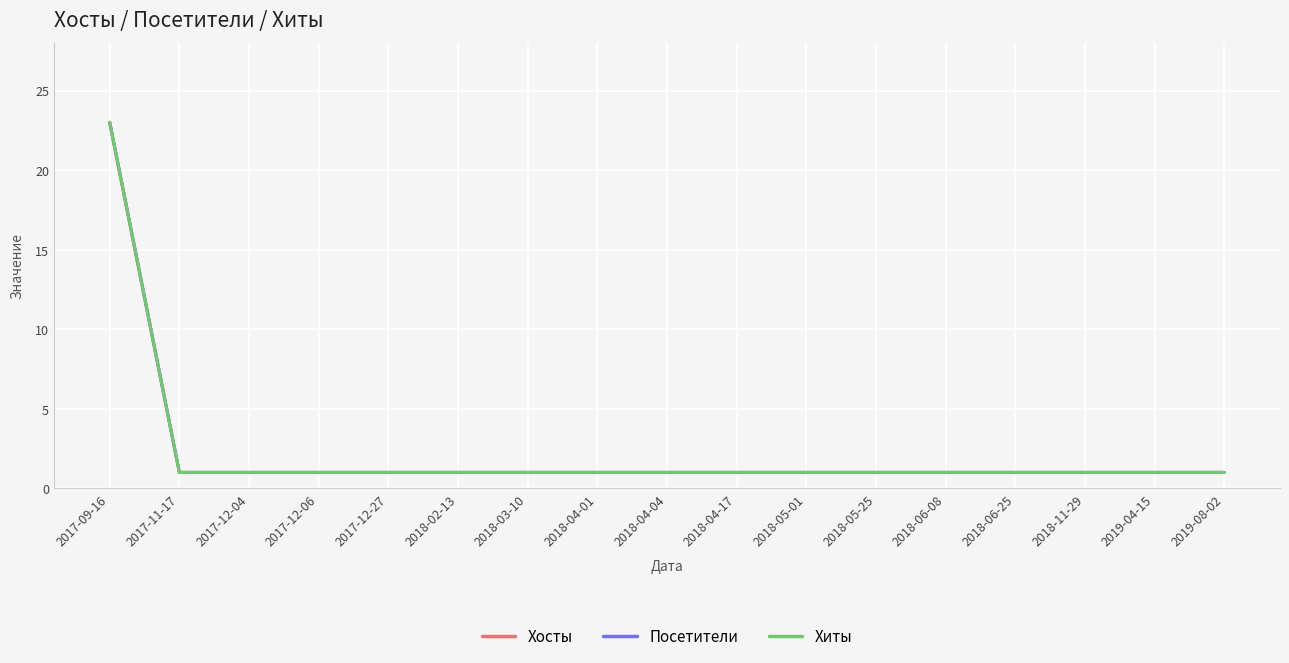

True or false: Хиты has more than 1 interior local peaks.

False